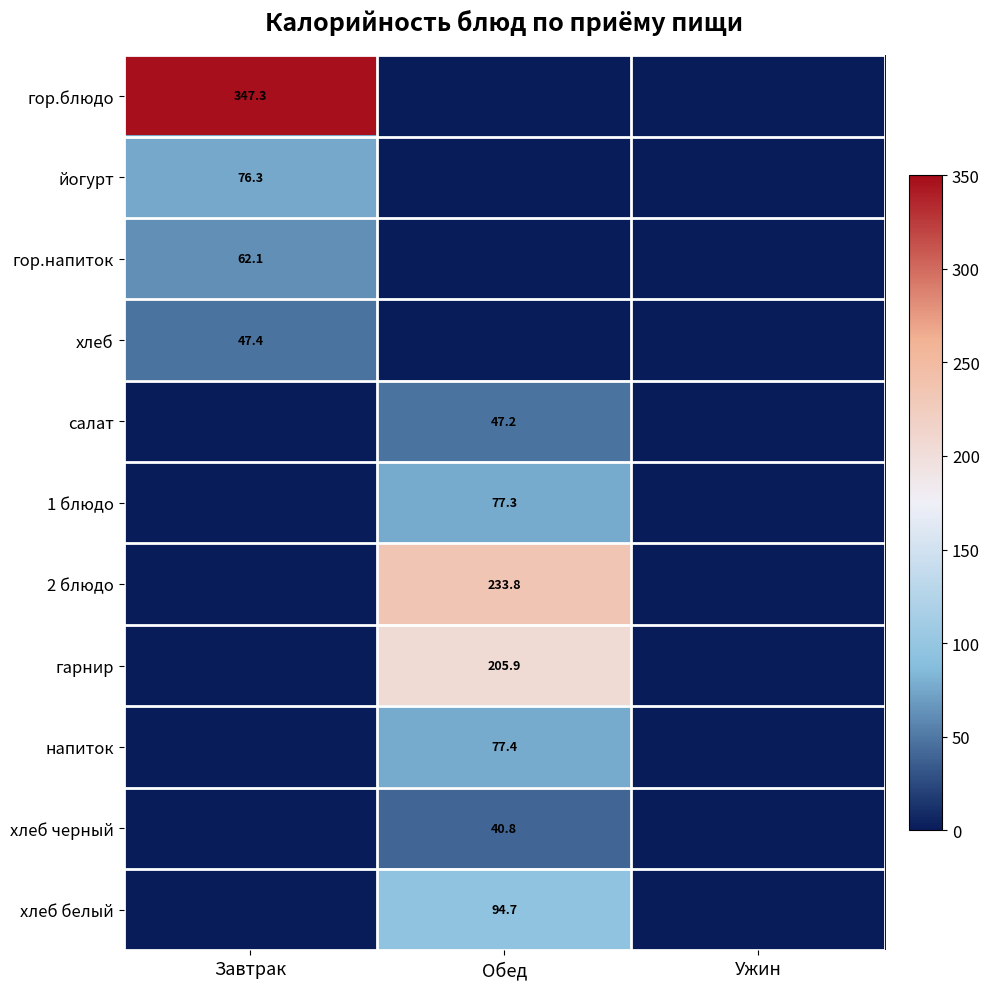

True or false: хлеб has a value of 80.4 at Завтрак.

False